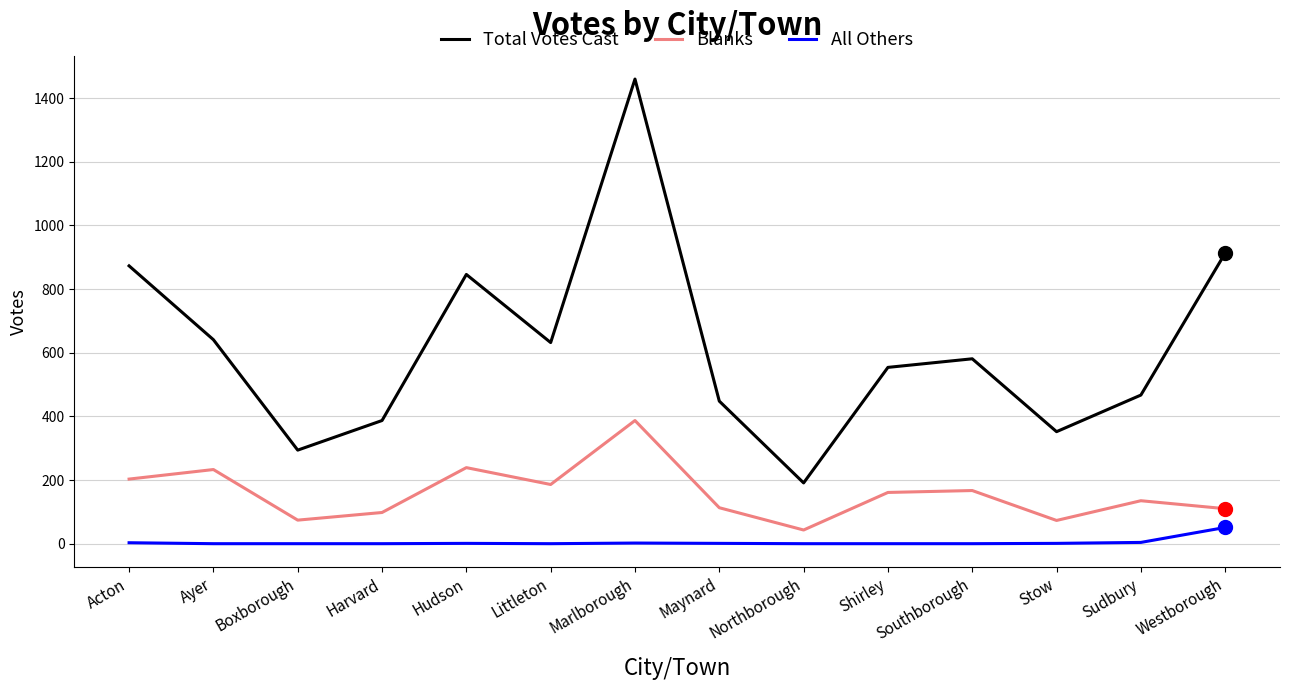

Is this an area chart (filled region under the line)?

No